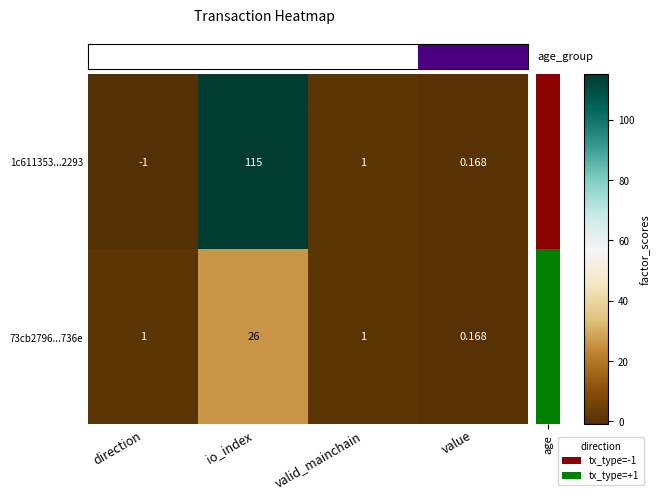

At which category is the sum across all series the highest?

io_index